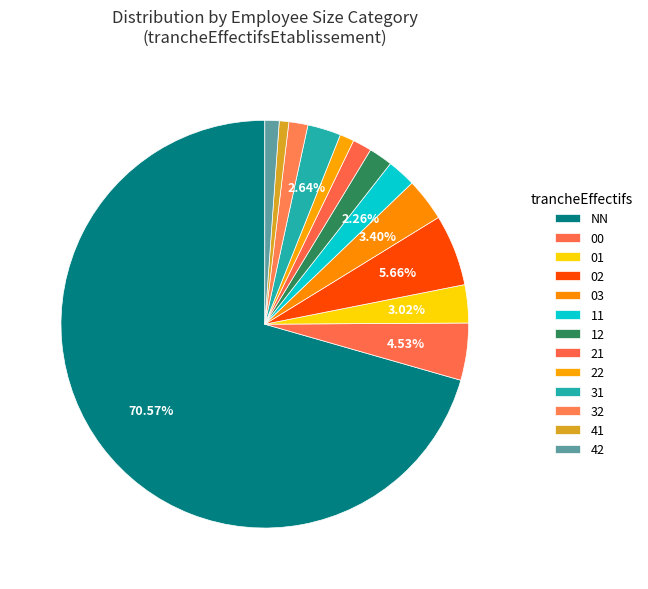

Count the number of slices in the pie.

13